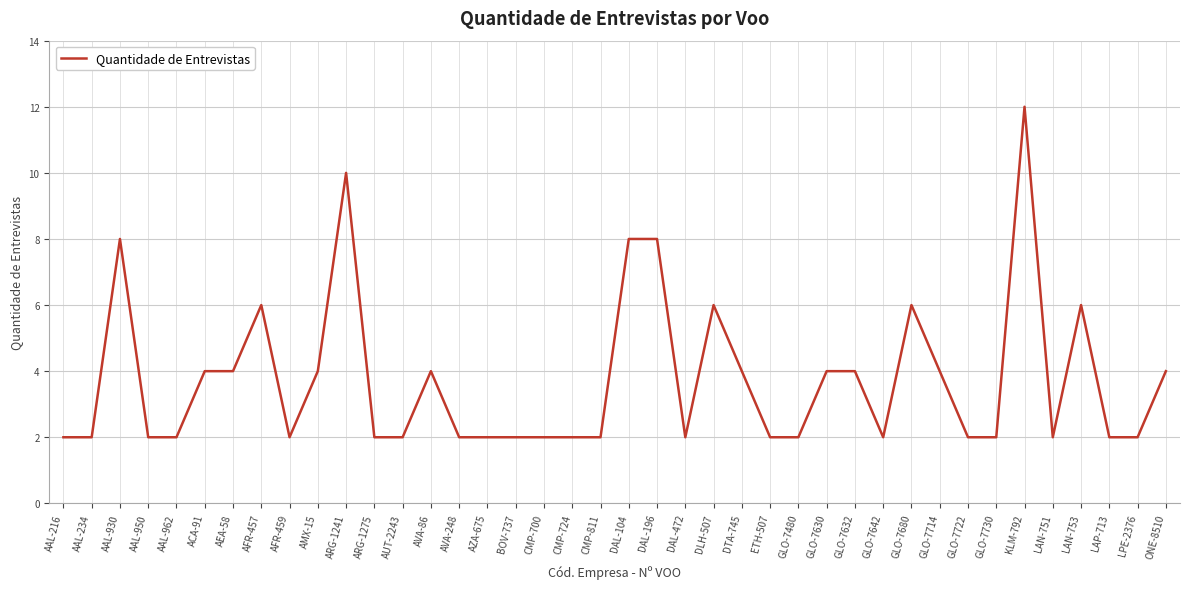

What is the difference between the maximum and minimum values?

10